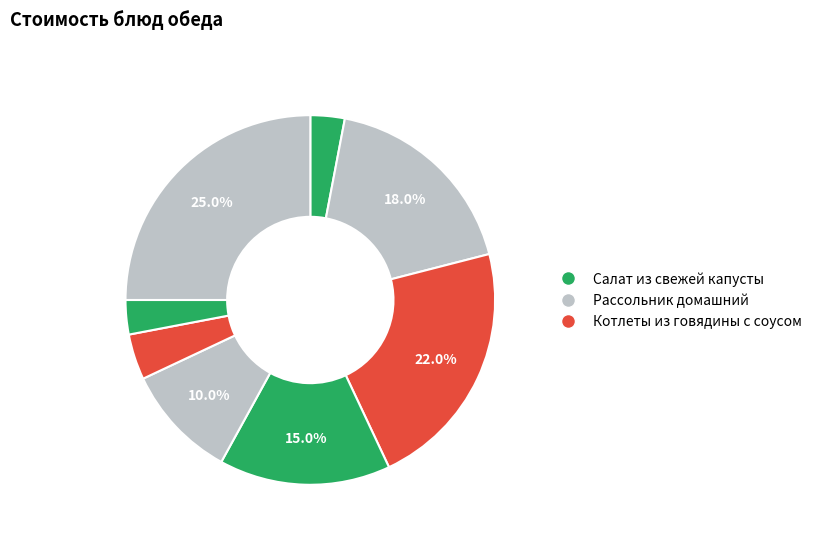

How many slices are in this pie chart?

8